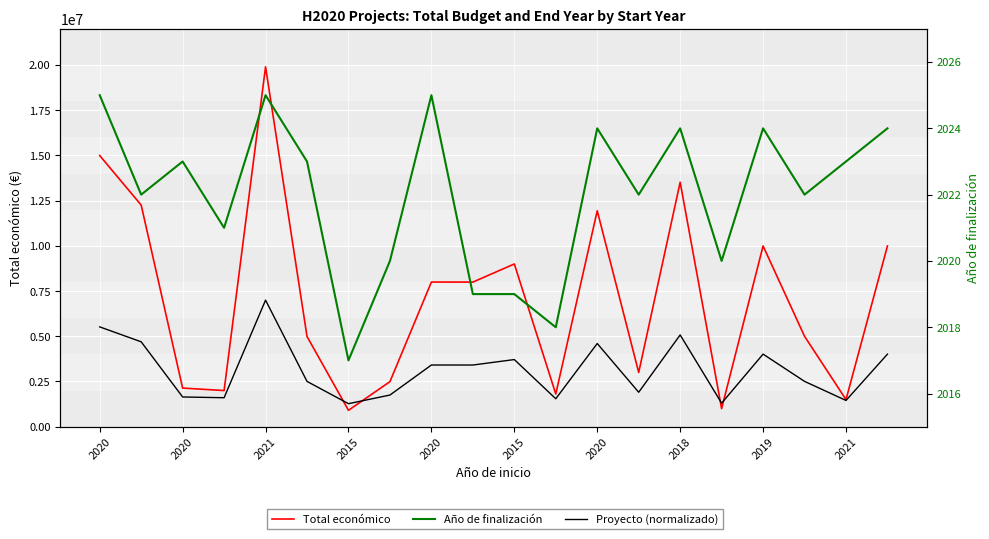

True or false: Total económico and Proyecto (normalizado) intersect in this chart.

True